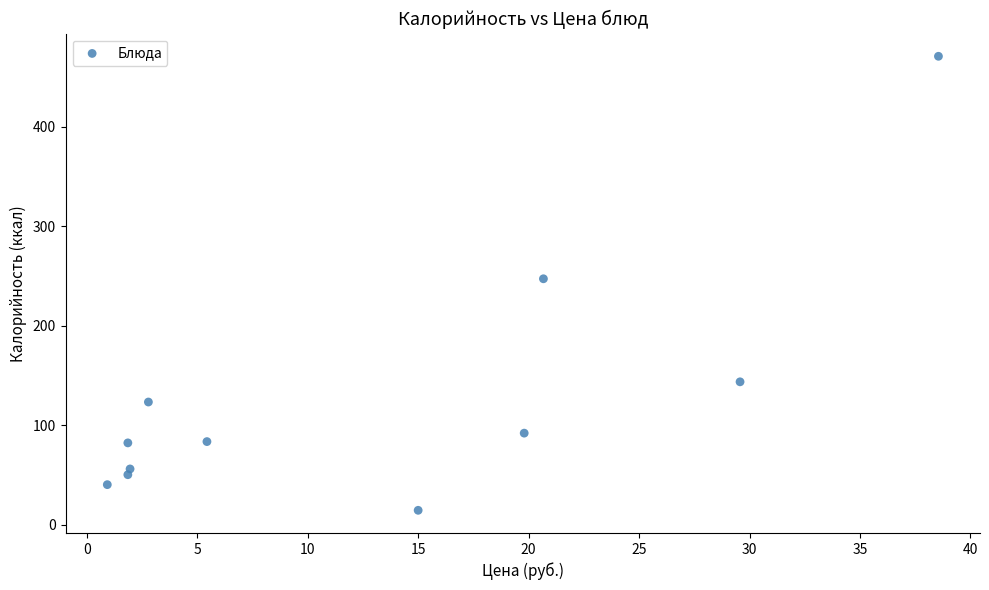

What is the range of Y values (max minus min)?

456.6